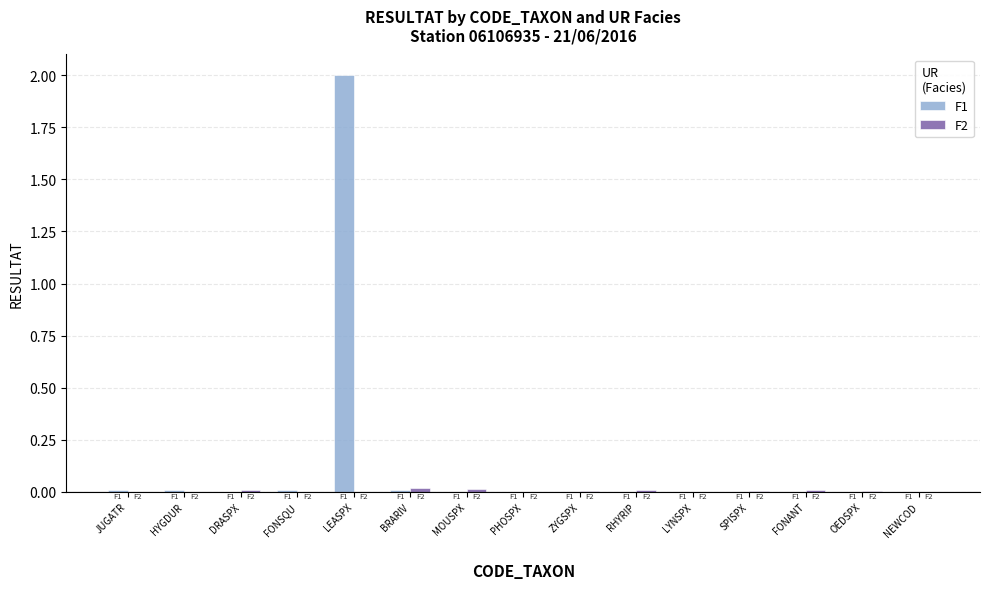

How many groups of bars are there?

15